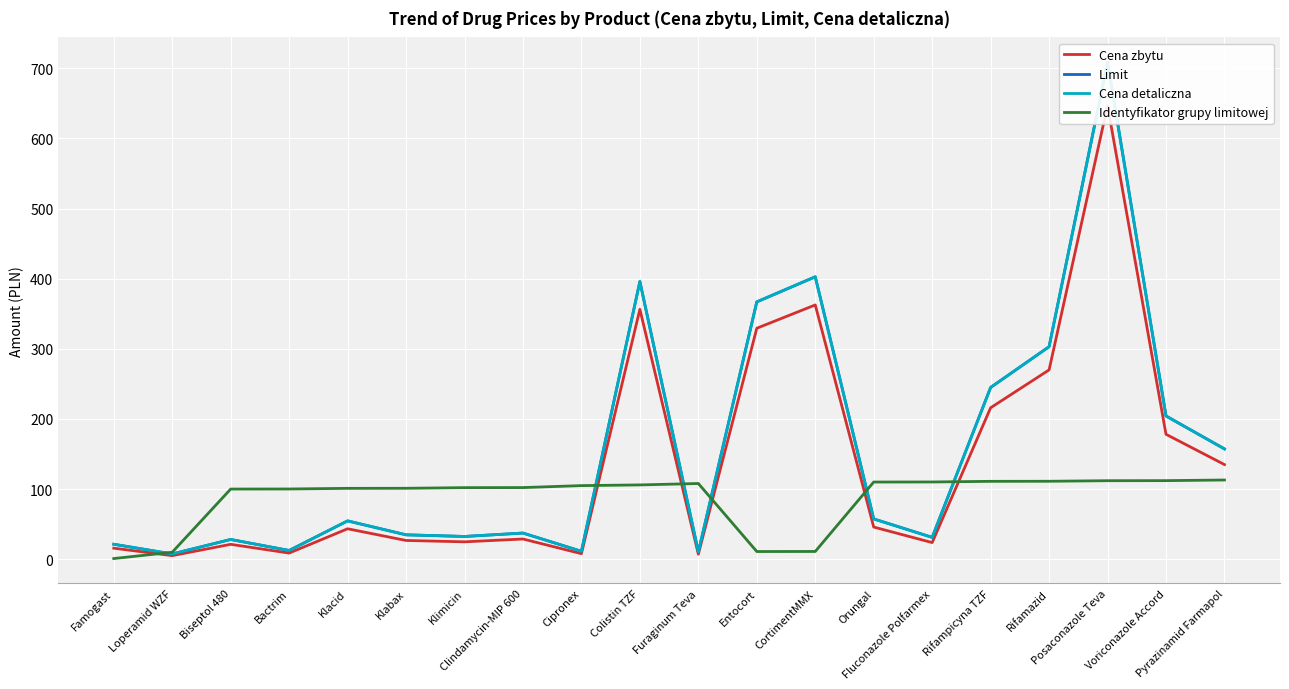

Rank the categories by Limit value from highest to lowest.

Posaconazole Teva, CortimentMMX, Colistin TZF, Entocort, Rifamazid, Rifampicyna TZF, Voriconazole Accord, Pyrazinamid Farmapol, Orungal, Klacid, Clindamycin-MIP 600, Klabax, Klimicin, Fluconazole Polfarmex, Biseptol 480, Famogast, Bactrim, Cipronex, Furaginum Teva, Loperamid WZF